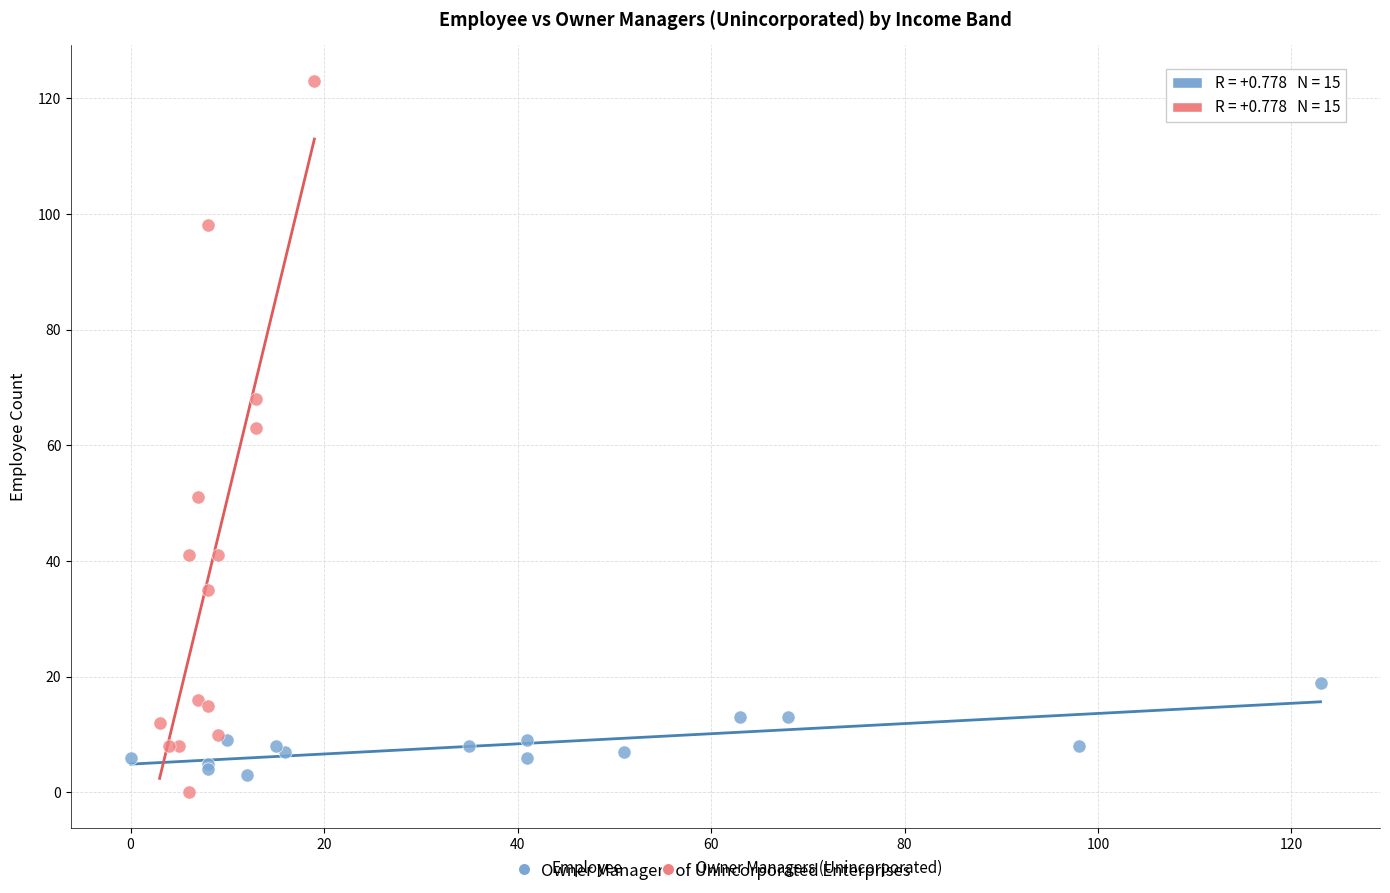

Which series has the widest spread of Y values?

Owner Managers (Unincorporated)